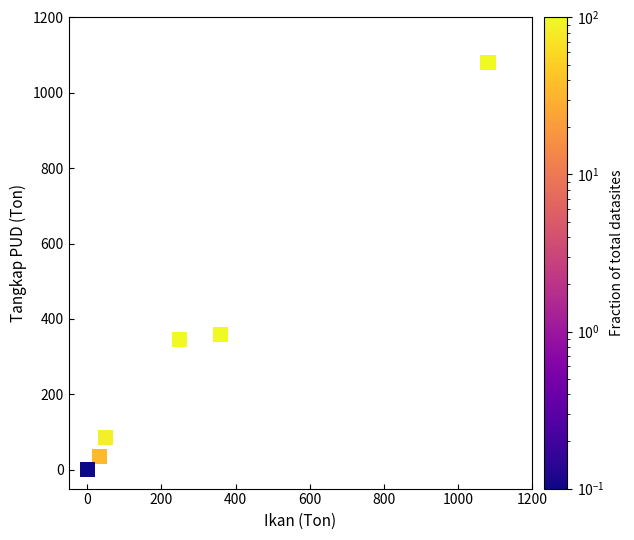

What Y value in the scatter plot is closest to 540?

358.8